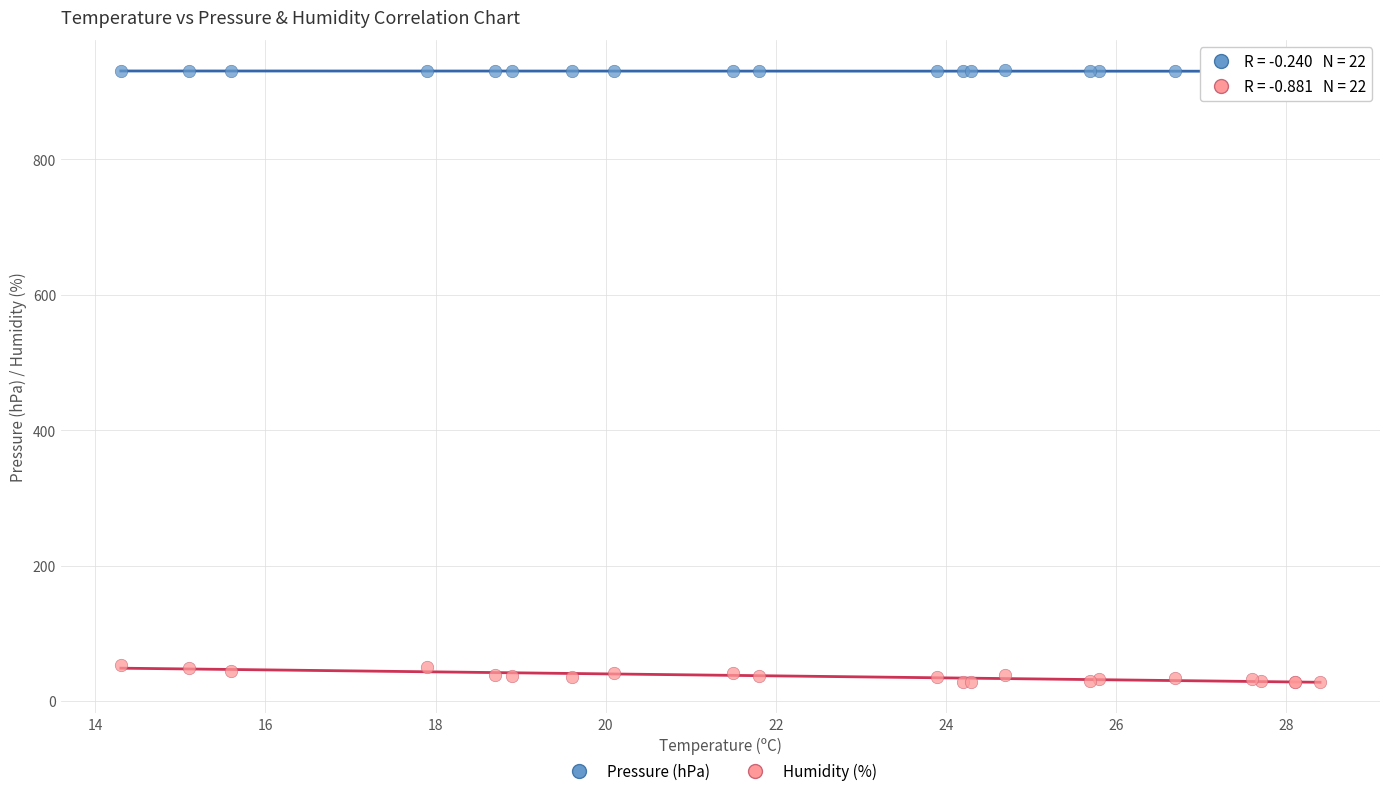

What is the X range (max minus min) for the scatter plot?

14.1